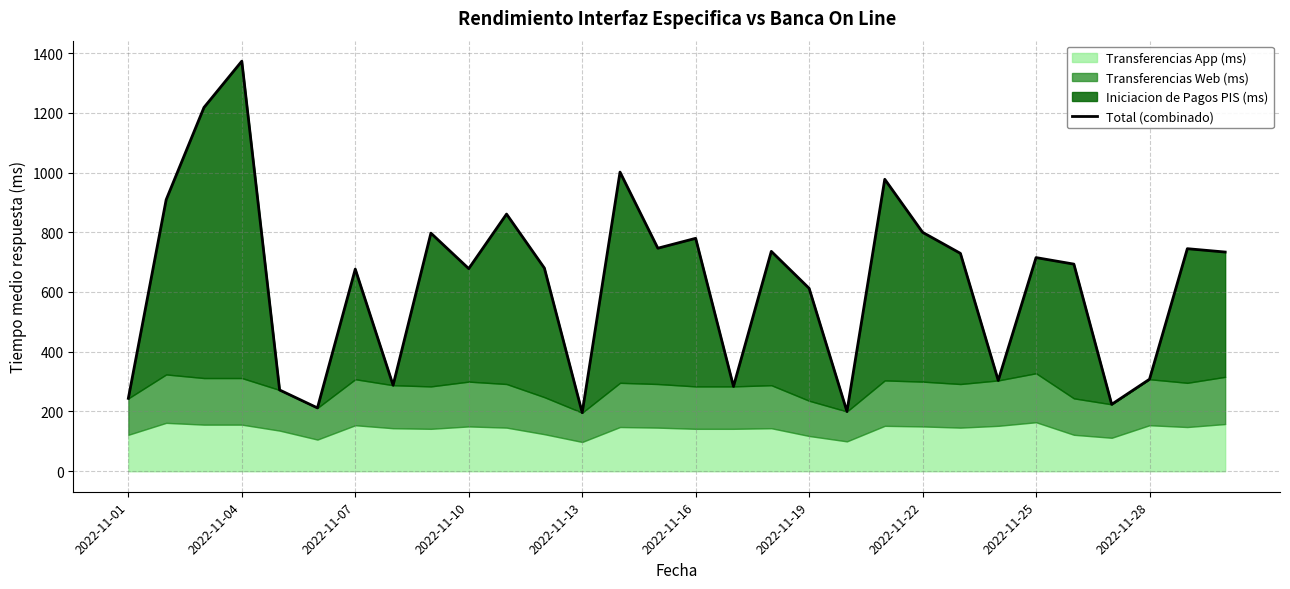

What is the value of the 17th point from the left?

284.0